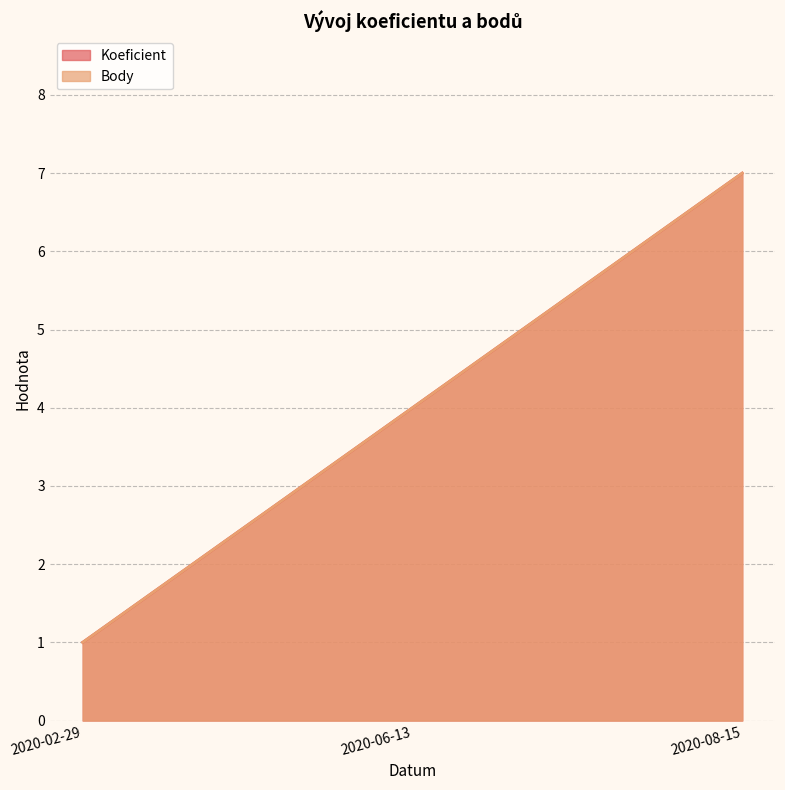

Which category has the lowest value across all series?

2020-02-29